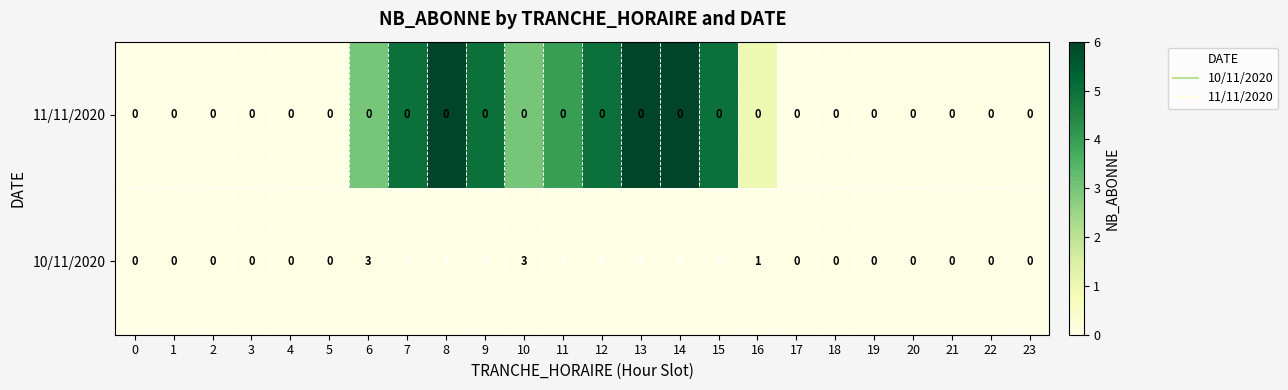

What is the spread (max minus min) of values at 10?

3